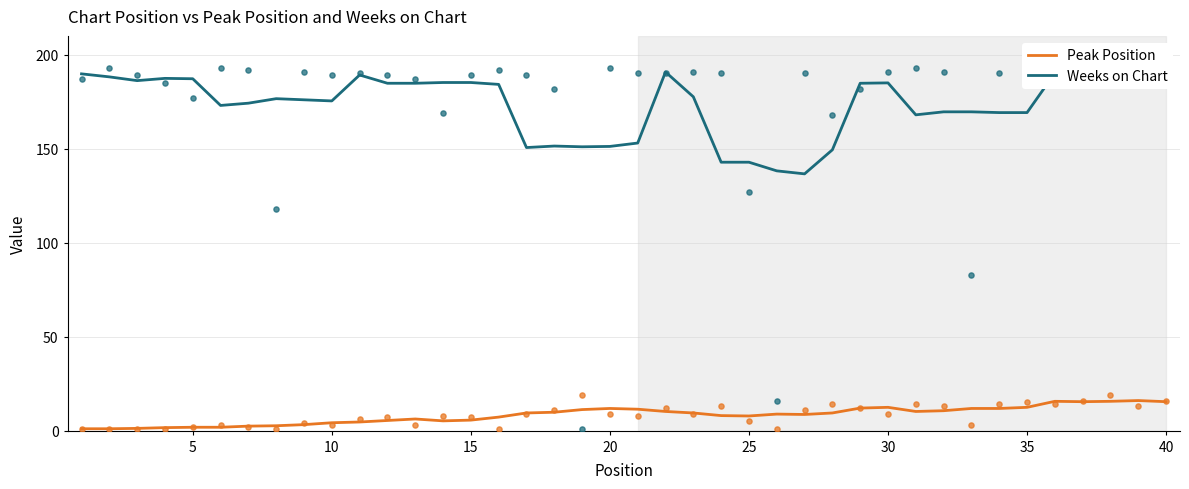

Which series contains the lowest Y value?

Peak Position